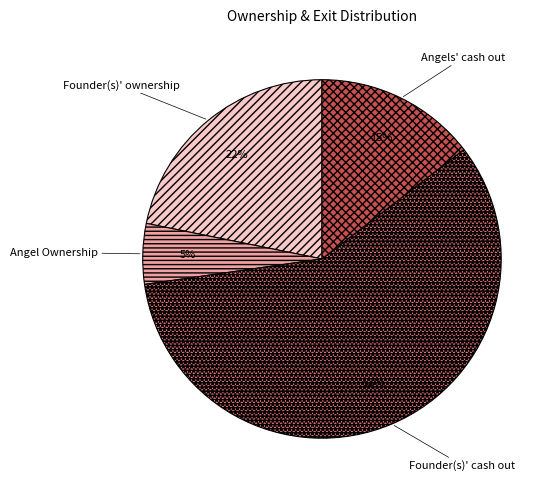

How many segments does this pie chart have?

4